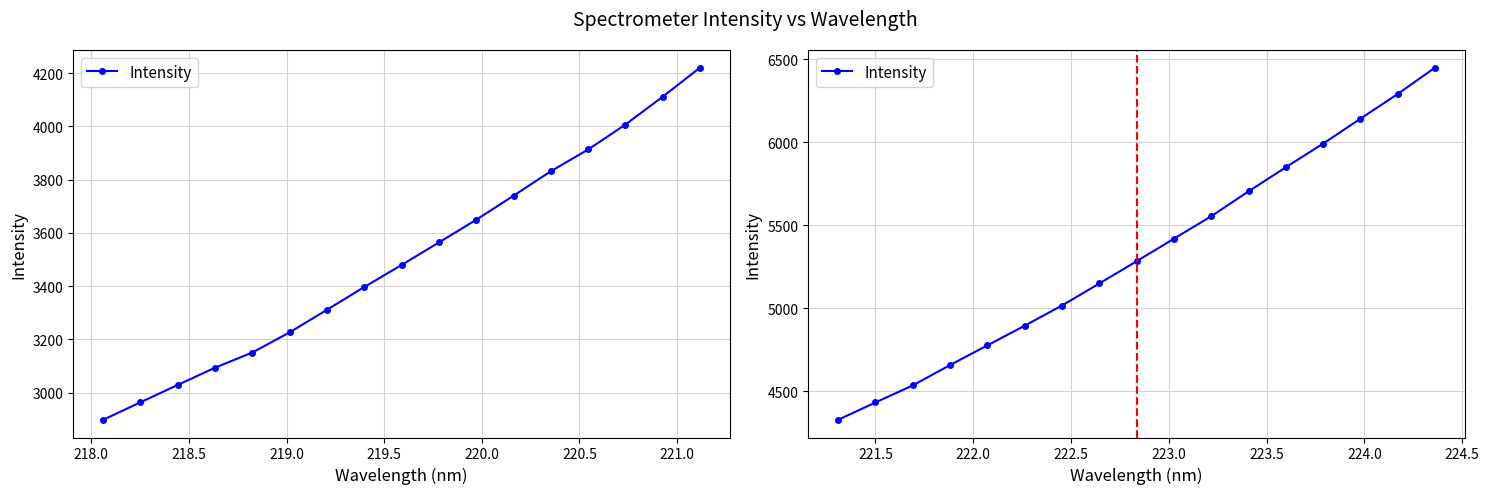

Does the chart have visible grid lines?

Yes